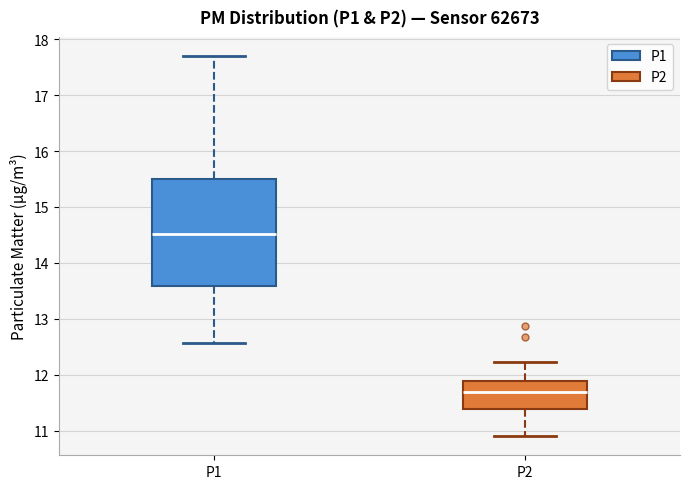

Which box's median line is the lowest?

P2